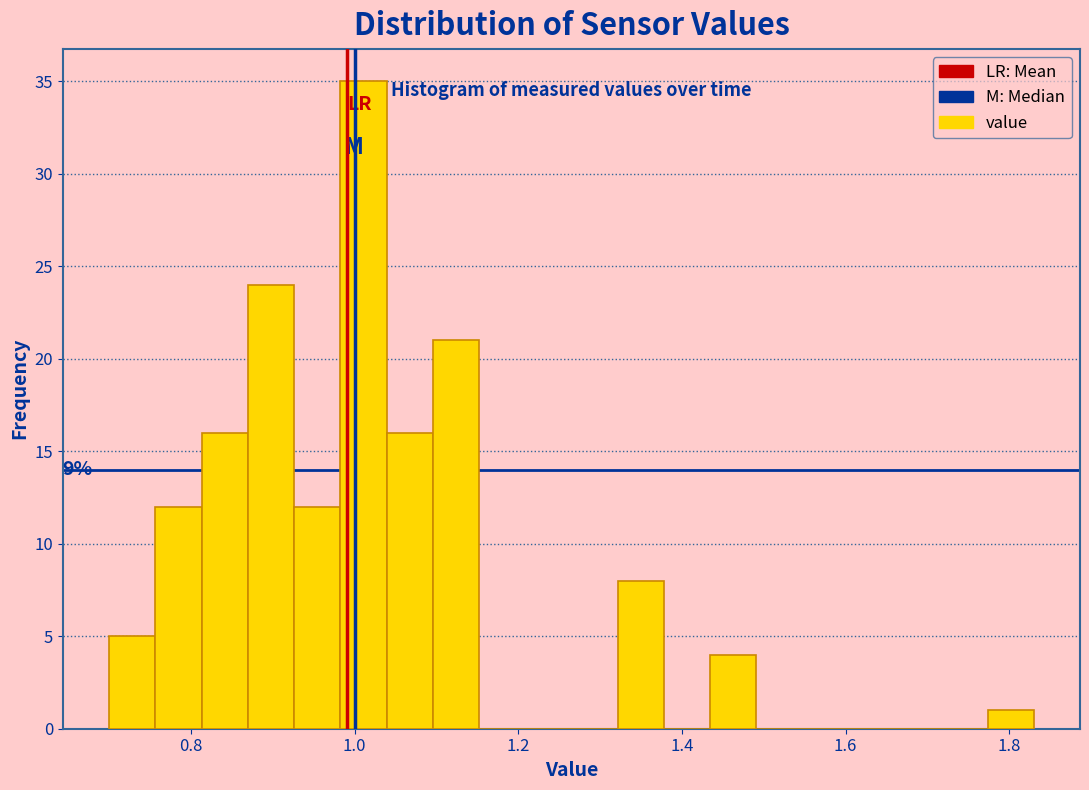

Around what value on the x-axis is the tallest bar? Give the approximate position of its centre, as read against the axis.

1.02